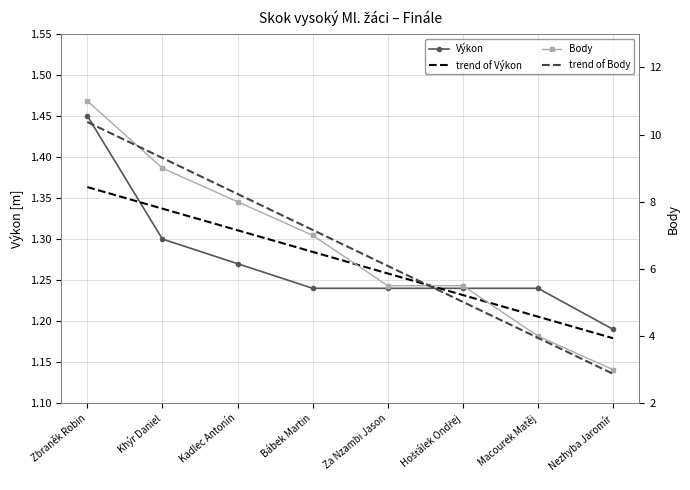

What position from the left is Za Nzambi Jason?

5